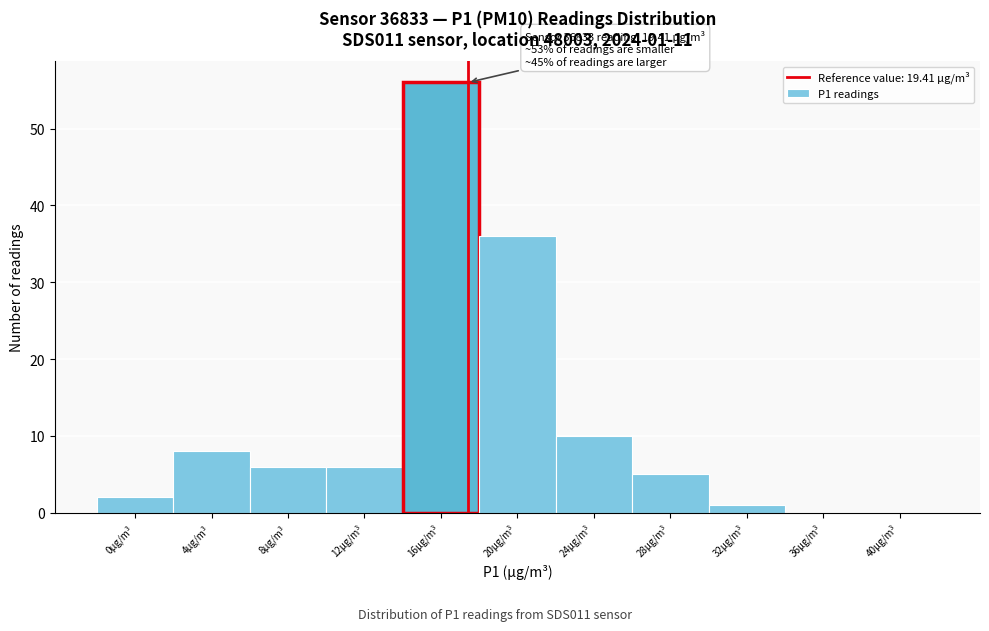

Reading left to right, transcribe all the data shown in this chart.

0µg/m³=2	4µg/m³=8	8µg/m³=6	12µg/m³=6	16µg/m³=56	20µg/m³=36	24µg/m³=10	28µg/m³=5	32µg/m³=1	36µg/m³=0	40µg/m³=0